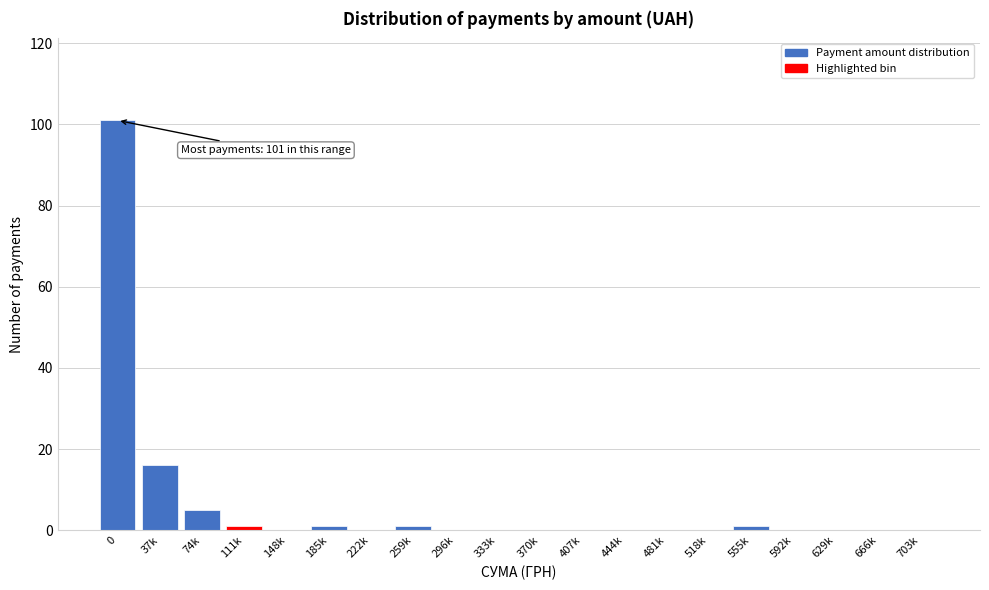

Reading right to left, extract all data points from this chart.

703k=0	666k=0	629k=0	592k=0	555k=1	518k=0	481k=0	444k=0	407k=0	370k=0	333k=0	296k=0	259k=1	222k=0	185k=1	148k=0	111k=1	74k=5	37k=16	0=101